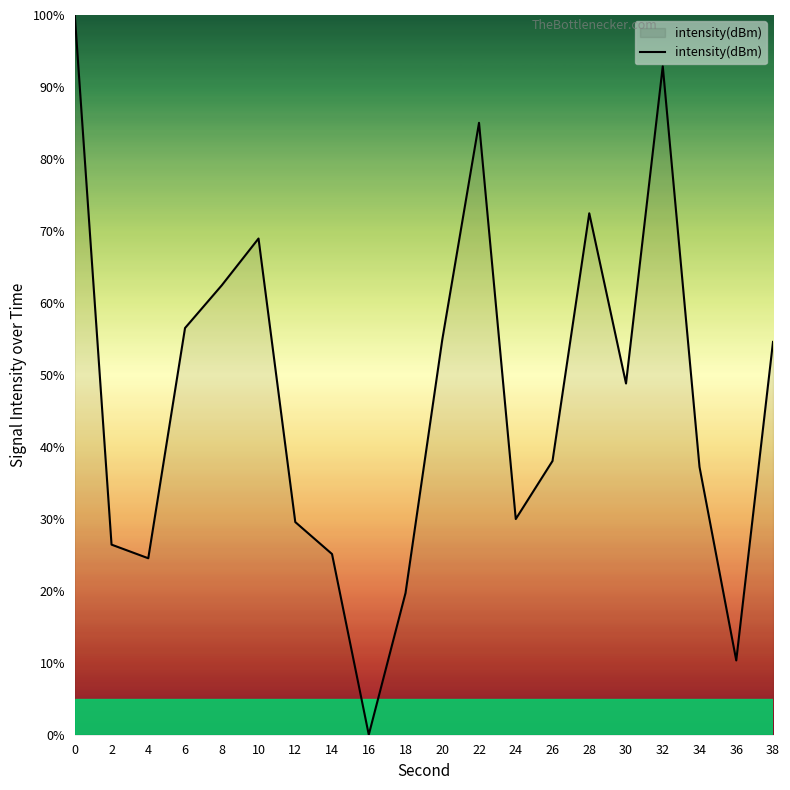

What is the change in value from 6 to 26?

-18.5